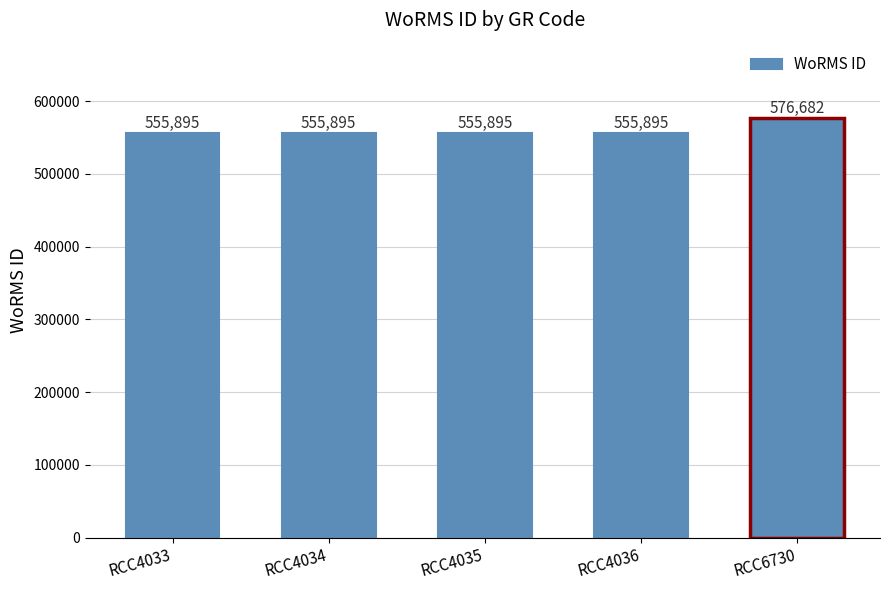

Reading left to right, what are all the values shown in this chart?

RCC4033=555895	RCC4034=555895	RCC4035=555895	RCC4036=555895	RCC6730=576682